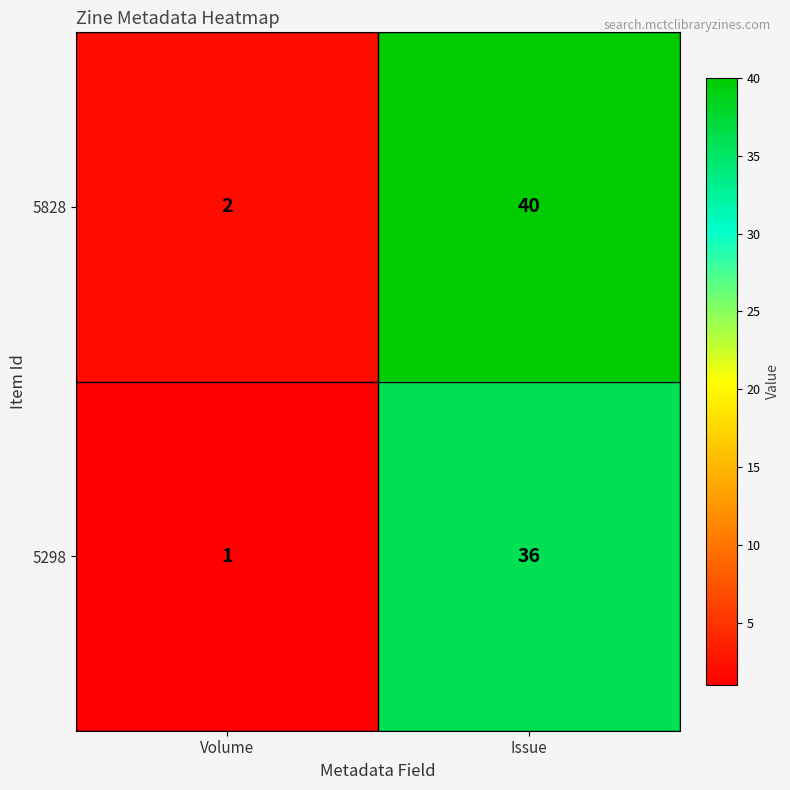

At which category is the sum across all series the highest?

Issue